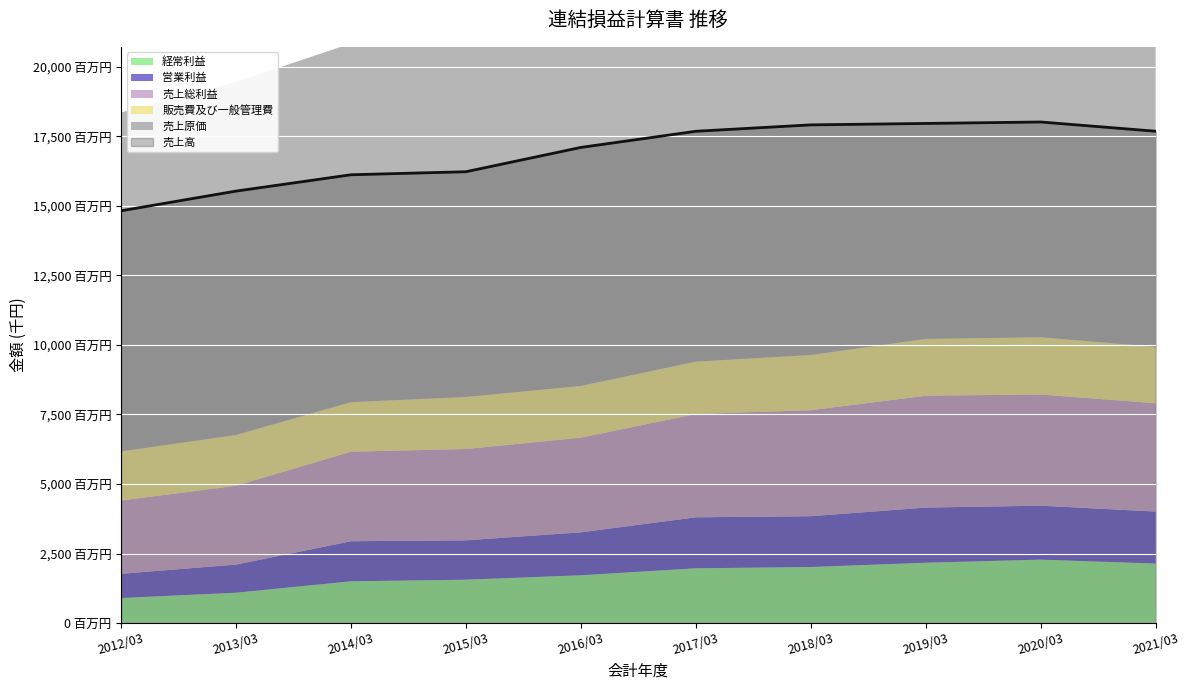

What is the difference between the maximum and minimum values in the 経常利益 series?

1380093